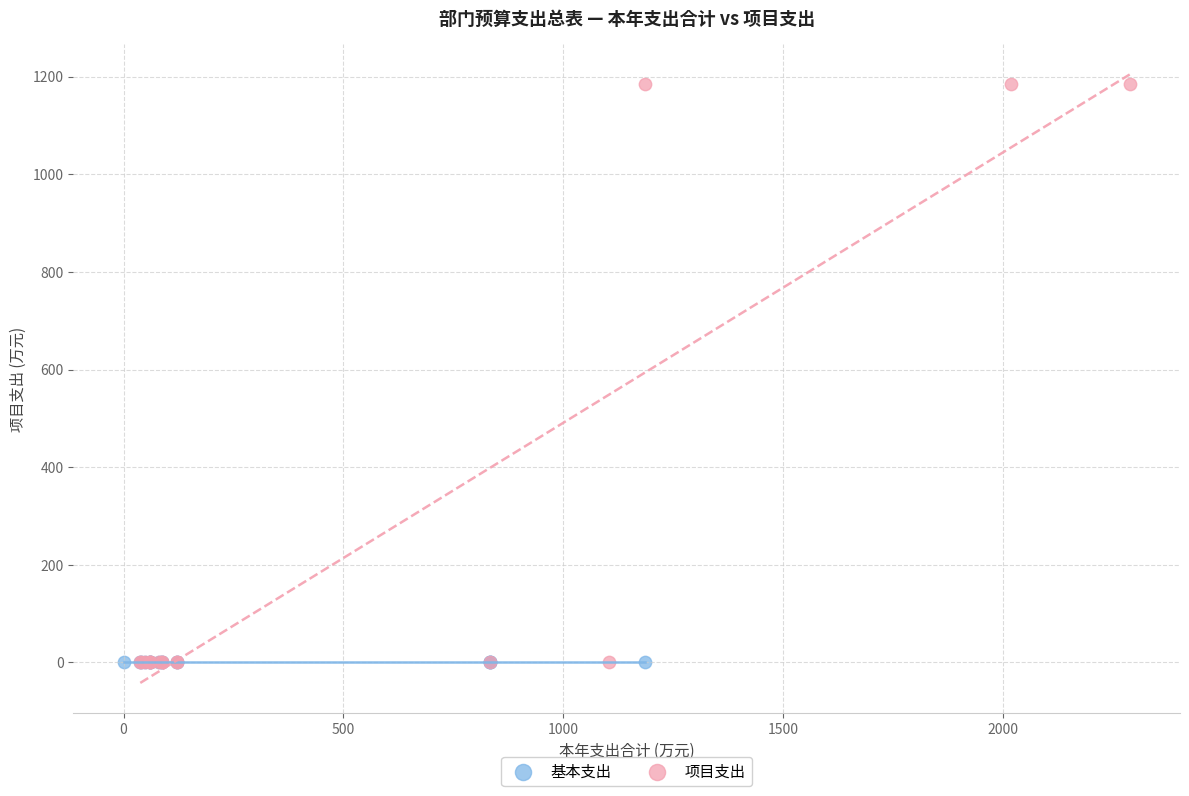

Which series reaches the maximum Y coordinate?

项目支出